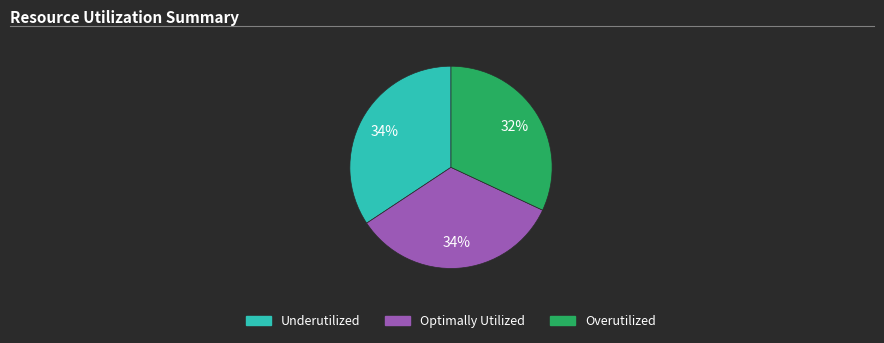

To the nearest percent, what is the average slice percentage?

33%